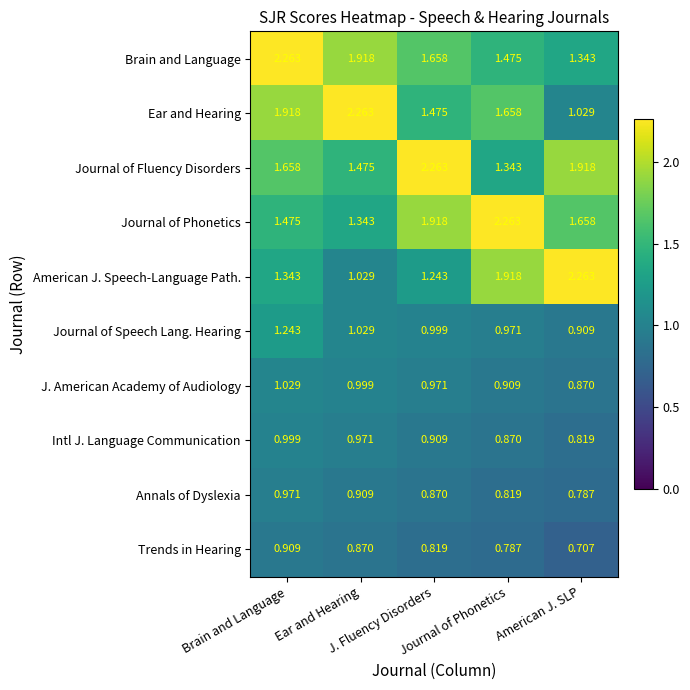

Reading right to left, transcribe all the data shown in this chart.

Brain and Language: American J. SLP=1.3	Journal of Phonetics=1.5	J. Fluency Disorders=1.7	Ear and Hearing=1.9	Brain and Language=2.3
Ear and Hearing: American J. SLP=1.0	Journal of Phonetics=1.7	J. Fluency Disorders=1.5	Ear and Hearing=2.3	Brain and Language=1.9
Journal of Fluency Disorders: American J. SLP=1.9	Journal of Phonetics=1.3	J. Fluency Disorders=2.3	Ear and Hearing=1.5	Brain and Language=1.7
Journal of Phonetics: American J. SLP=1.7	Journal of Phonetics=2.3	J. Fluency Disorders=1.9	Ear and Hearing=1.3	Brain and Language=1.5
American J. Speech-Language Path.: American J. SLP=2.3	Journal of Phonetics=1.9	J. Fluency Disorders=1.2	Ear and Hearing=1.0	Brain and Language=1.3
Journal of Speech Lang. Hearing: American J. SLP=0.9	Journal of Phonetics=1.0	J. Fluency Disorders=1.0	Ear and Hearing=1.0	Brain and Language=1.2
J. American Academy of Audiology: American J. SLP=0.9	Journal of Phonetics=0.9	J. Fluency Disorders=1.0	Ear and Hearing=1.0	Brain and Language=1.0
Intl J. Language Communication: American J. SLP=0.8	Journal of Phonetics=0.9	J. Fluency Disorders=0.9	Ear and Hearing=1.0	Brain and Language=1.0
Annals of Dyslexia: American J. SLP=0.8	Journal of Phonetics=0.8	J. Fluency Disorders=0.9	Ear and Hearing=0.9	Brain and Language=1.0
Trends in Hearing: American J. SLP=0.7	Journal of Phonetics=0.8	J. Fluency Disorders=0.8	Ear and Hearing=0.9	Brain and Language=0.9